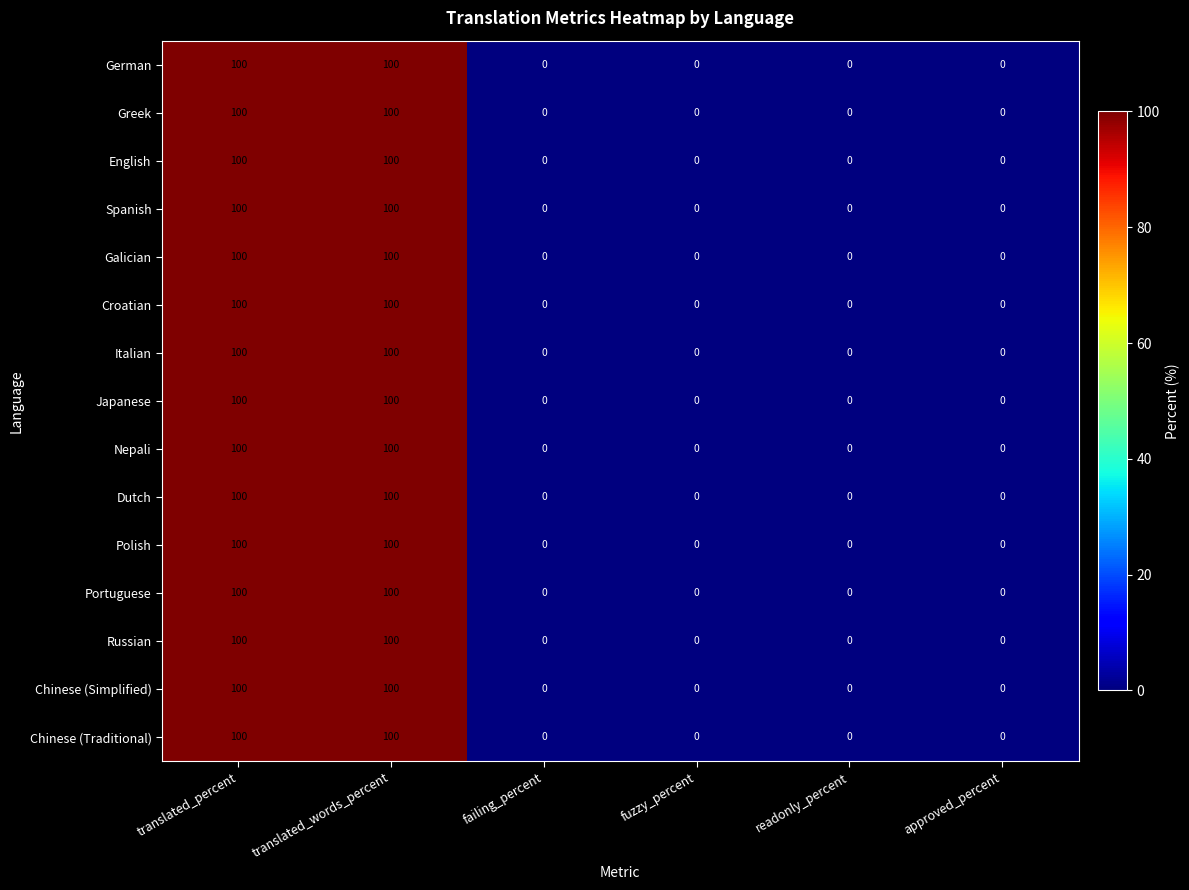

What is the average value of the Italian series?

33